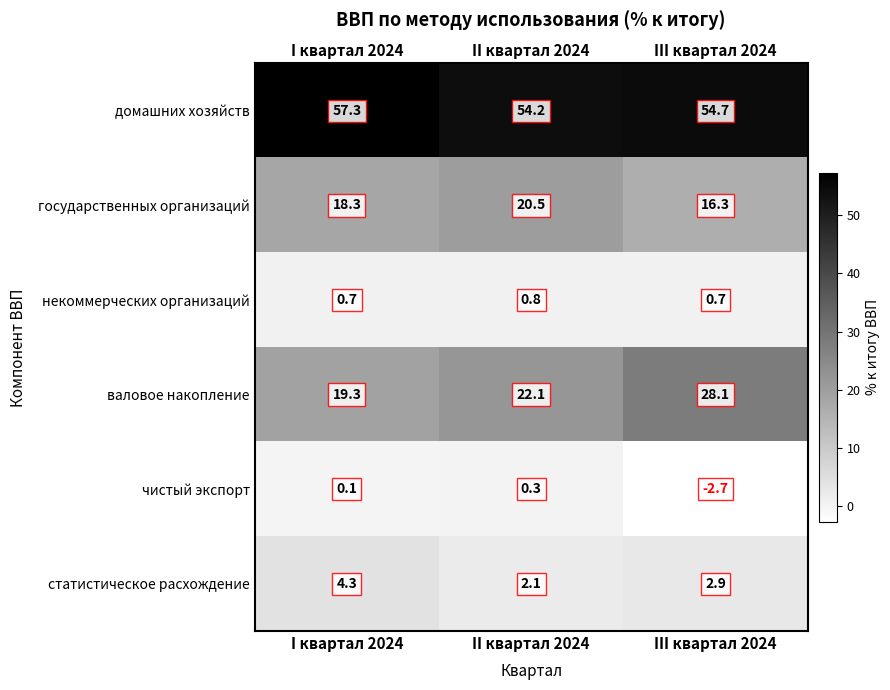

What is the difference between the second highest and minimum values in the валовое накопление series?

2.8